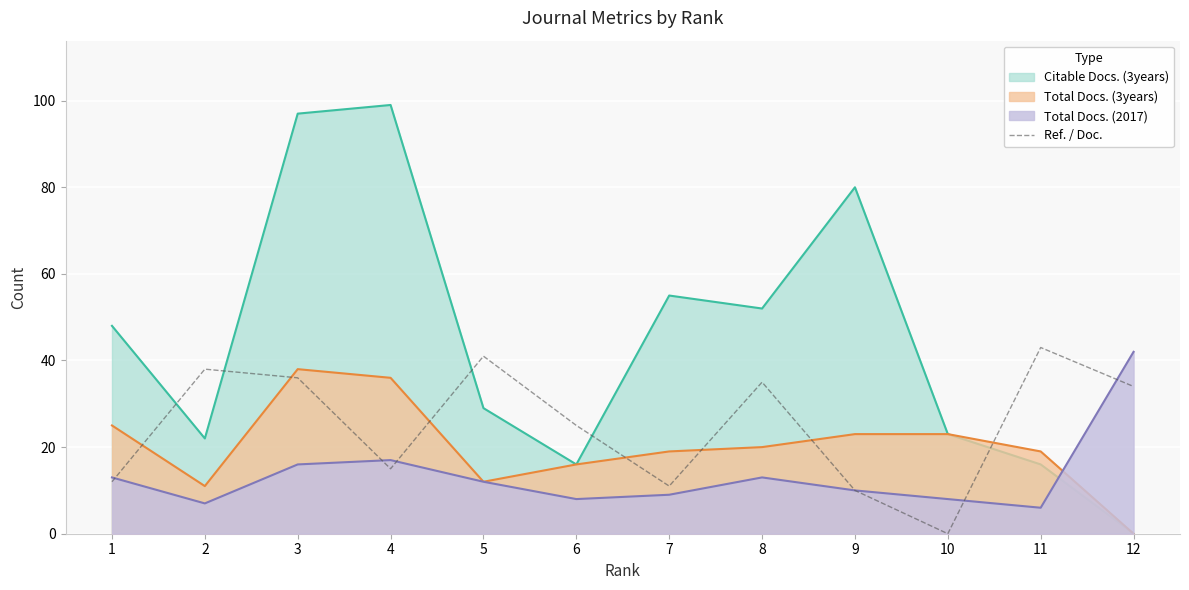

Which series changed the most between 3 and 10?

Citable Docs. (3years)